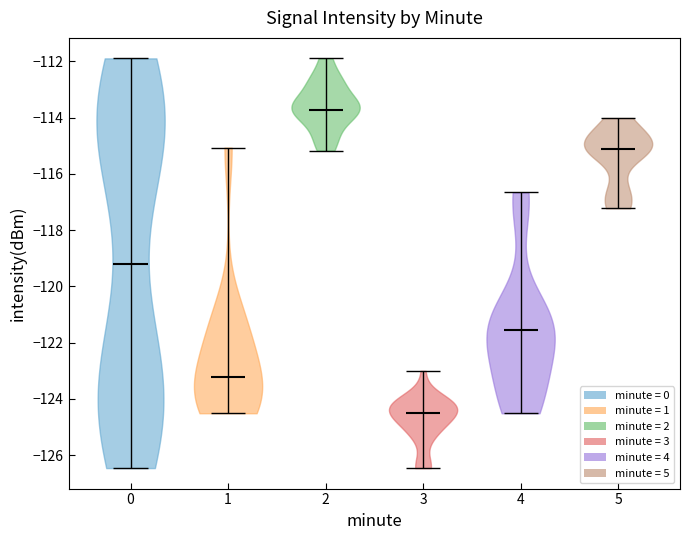

Reading left to right, read every violin against the y-axis: where its median line is, and the lowest and highest points it reaches. The values are not printed on the chart, so give them approximately, as read against the axis.

0: median line -119.2, lowest point -126.4, highest point -111.8
1: median line -123.2, lowest point -124.6, highest point -115.0
2: median line -113.8, lowest point -115.2, highest point -111.8
3: median line -124.6, lowest point -126.4, highest point -123.0
4: median line -121.6, lowest point -124.6, highest point -116.6
5: median line -115.2, lowest point -117.2, highest point -114.0